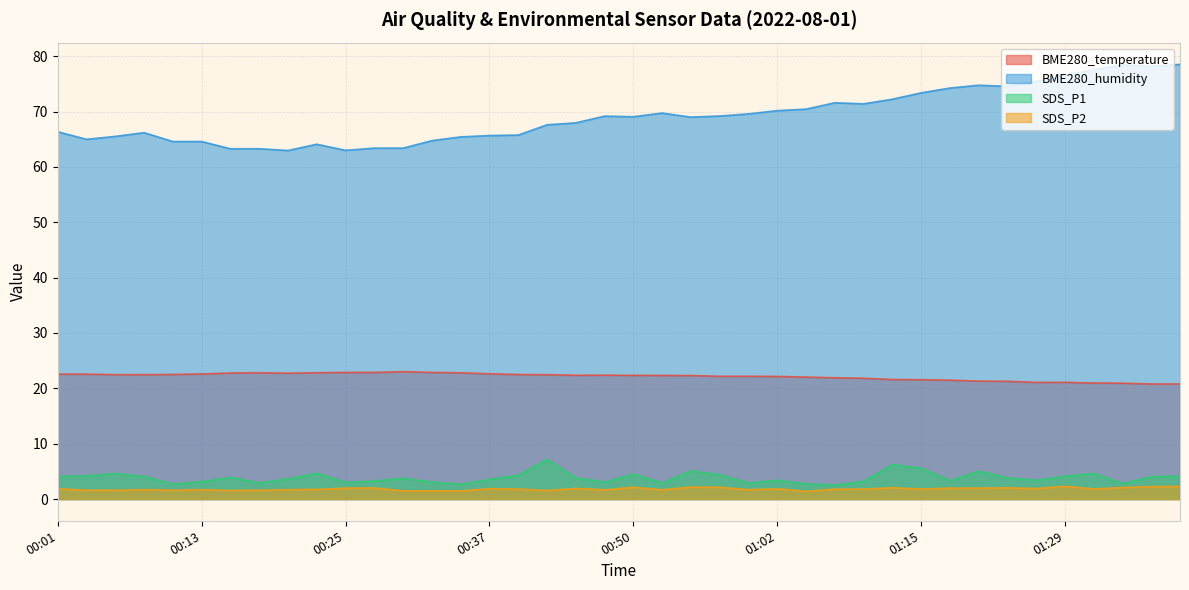

True or false: BME280_temperature has more than 0 points higher than both neighbors.

True